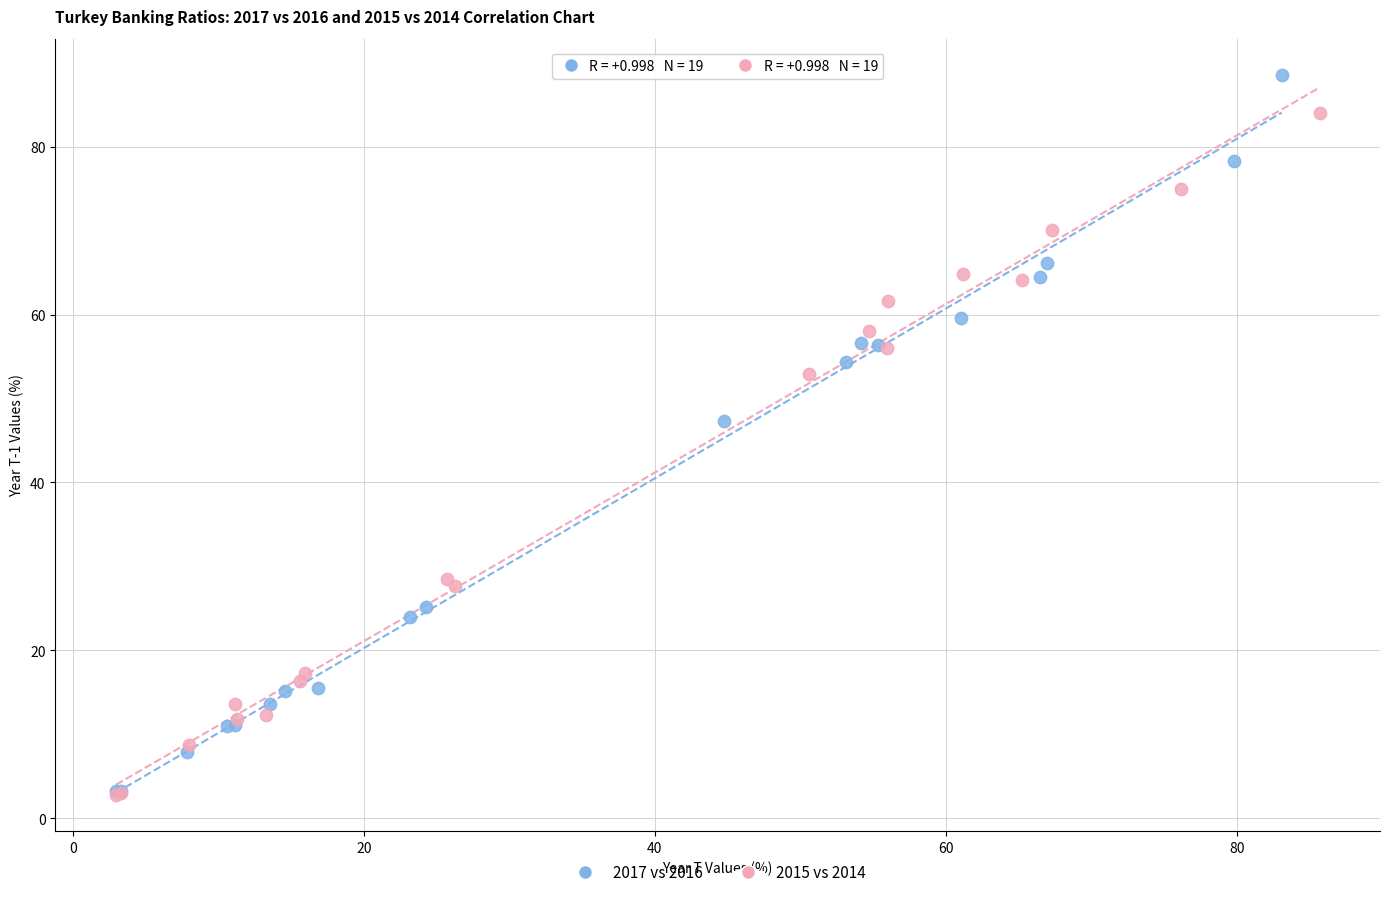

Which series reaches the maximum Y coordinate?

2017 vs 2016